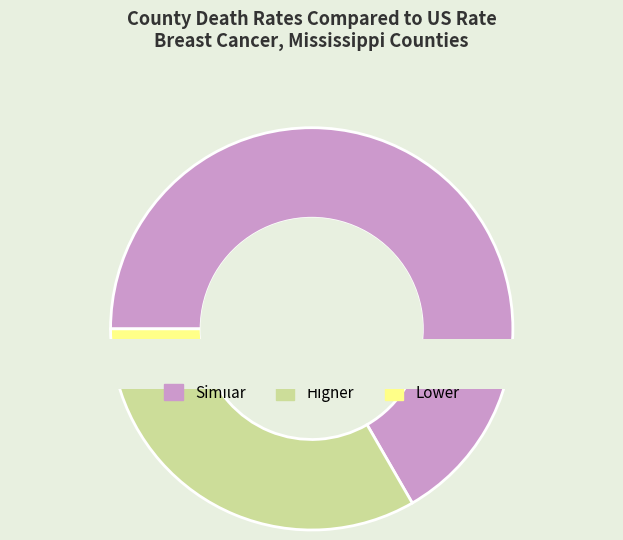

Count the number of slices in the pie.

3